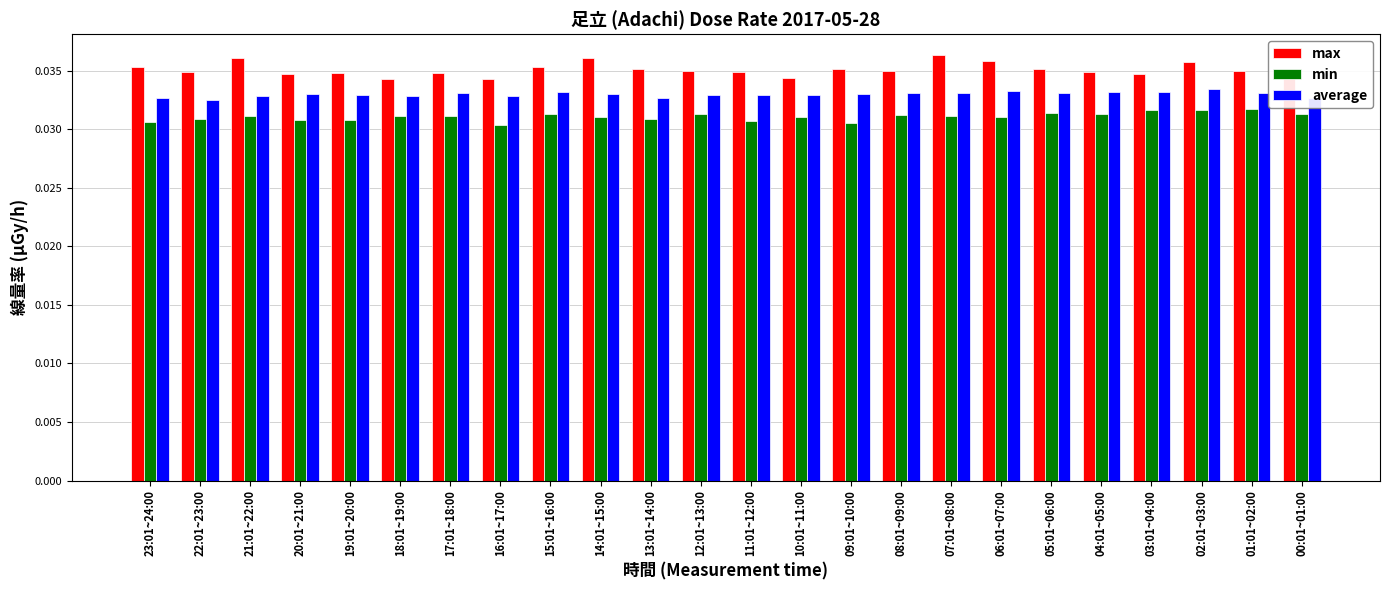

Which series has the largest range (max minus min)?

max